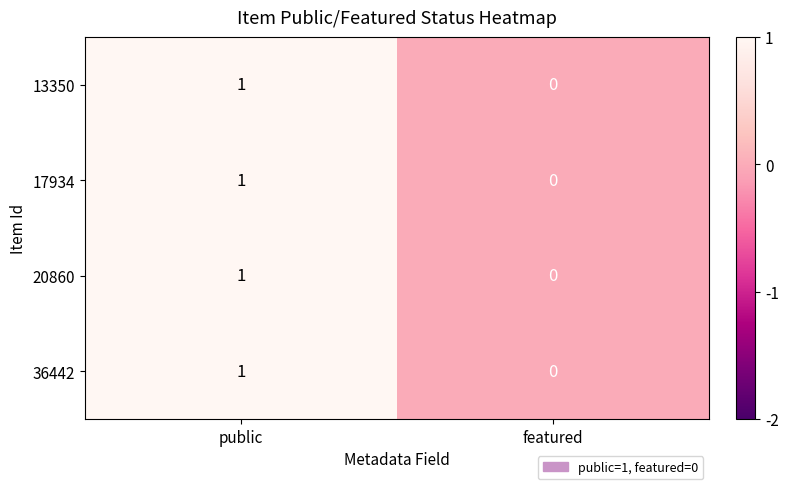

The 17934 series shows -1 at featured. True or false?

False